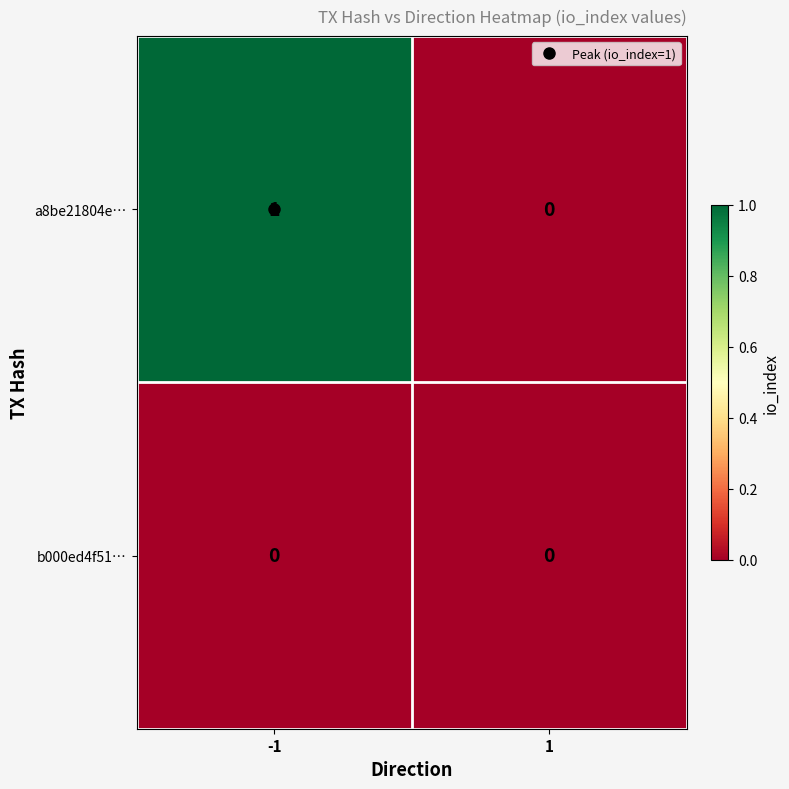

Which series has the largest range (max minus min)?

a8be21804e…